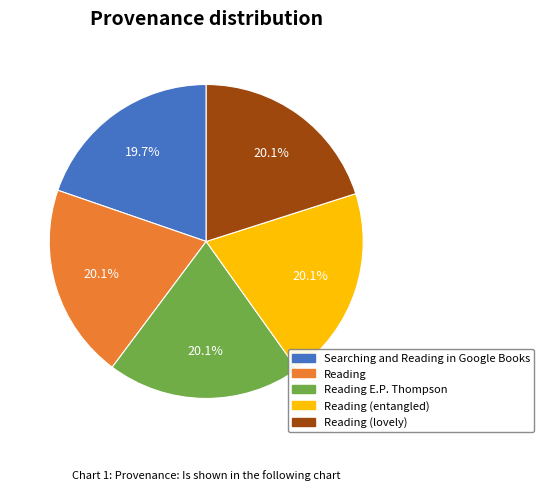

How many slices are in this pie chart?

5